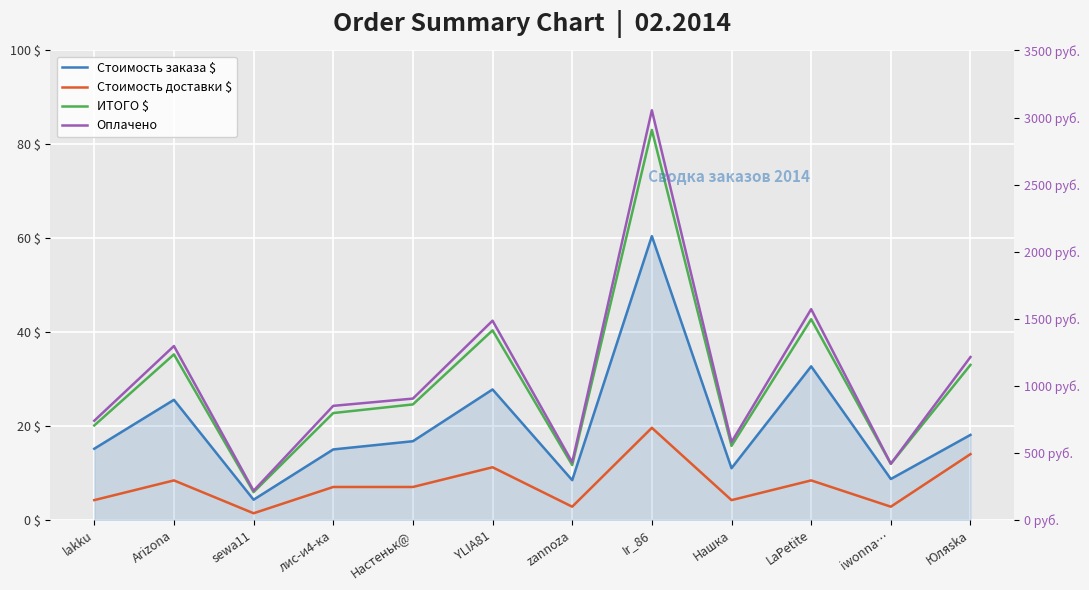

What is the smallest value displayed?

1.4